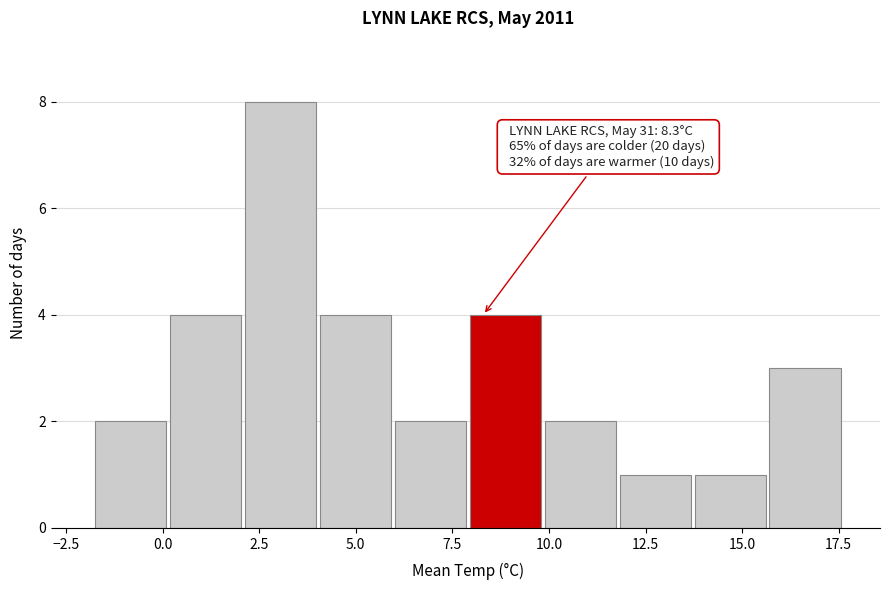

Read against the x-axis, roughly where is the centre of the tallest bar?

3.0